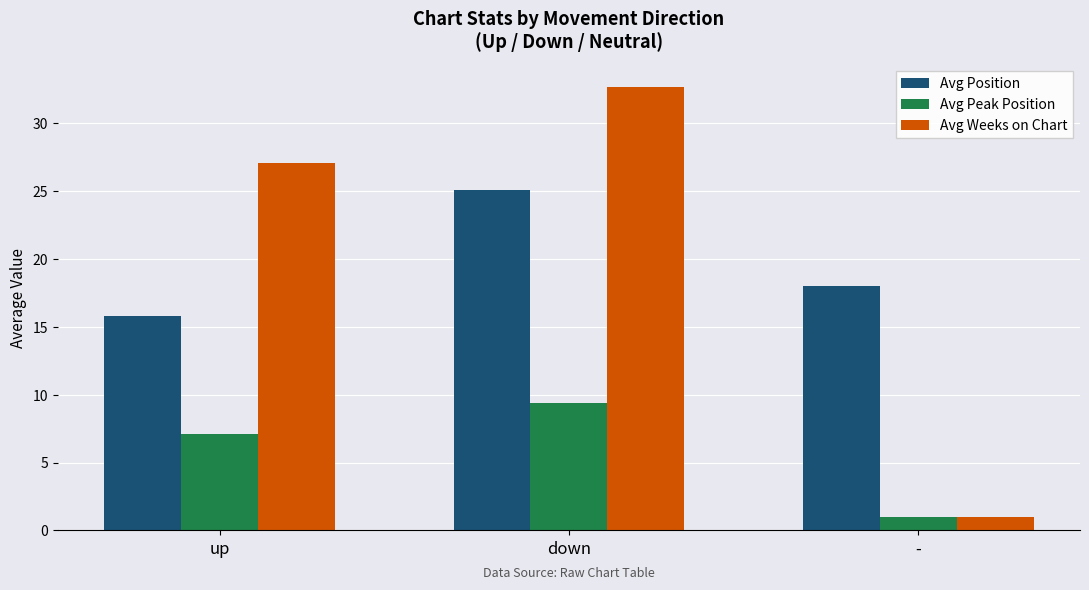

How many groups of bars are there?

3